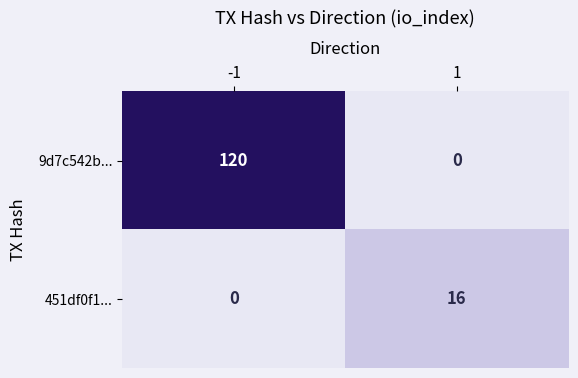

Reading left to right, list all the values displayed in this chart.

9d7c542b...: -1=120	1=0
451df0f1...: -1=0	1=16